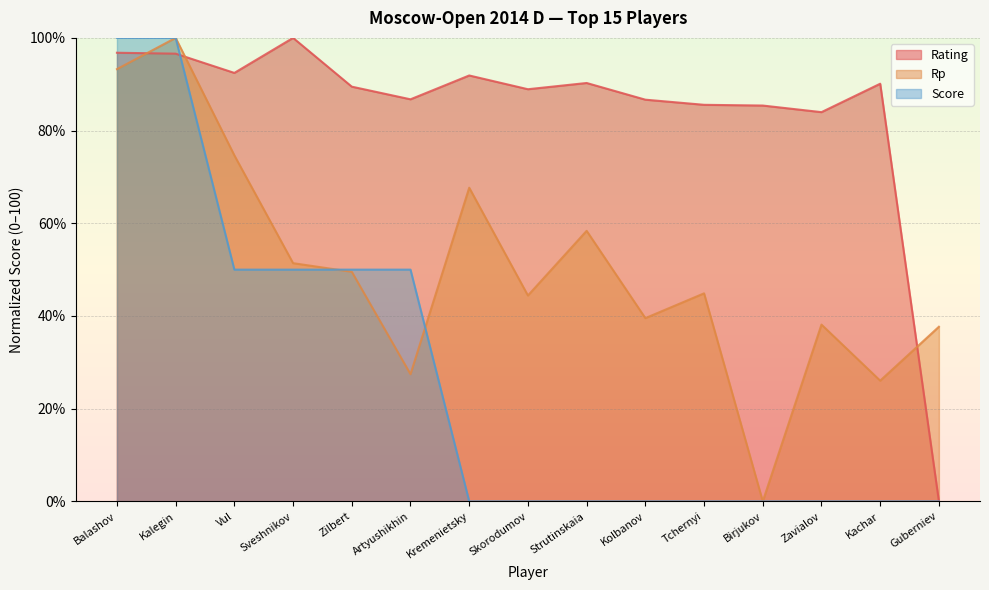

What is the difference between the maximum and minimum values in the Rating series?

100.0